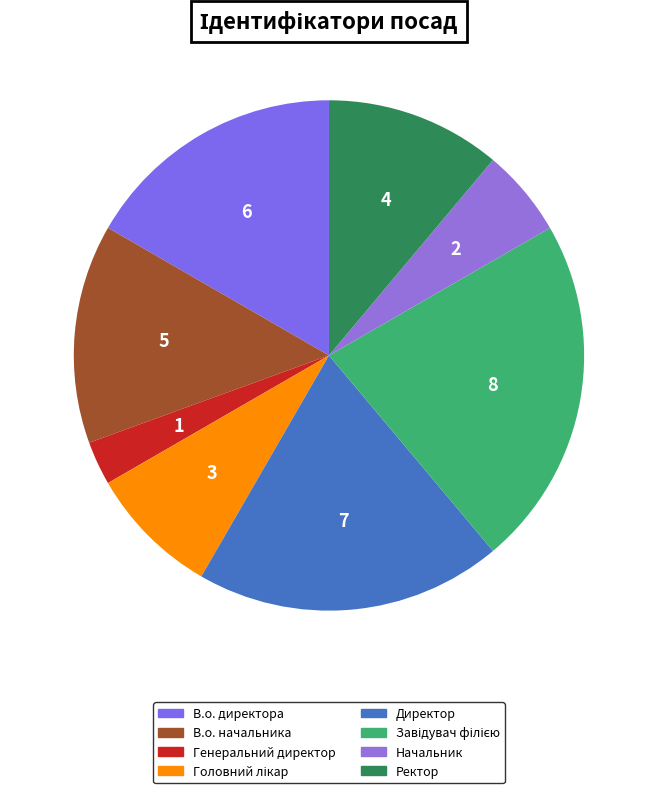

How many segments does this pie chart have?

8